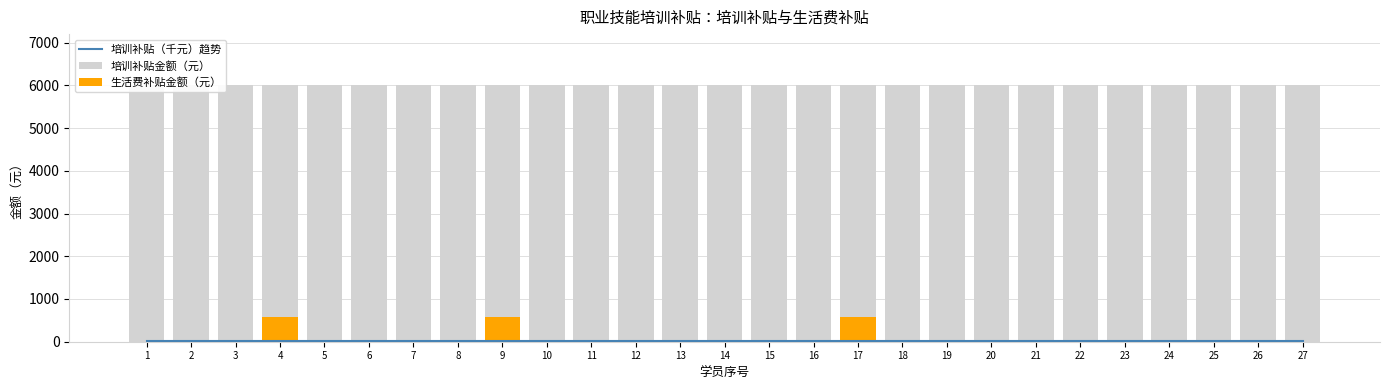

At which category does the chart reach its minimum across all series?

1